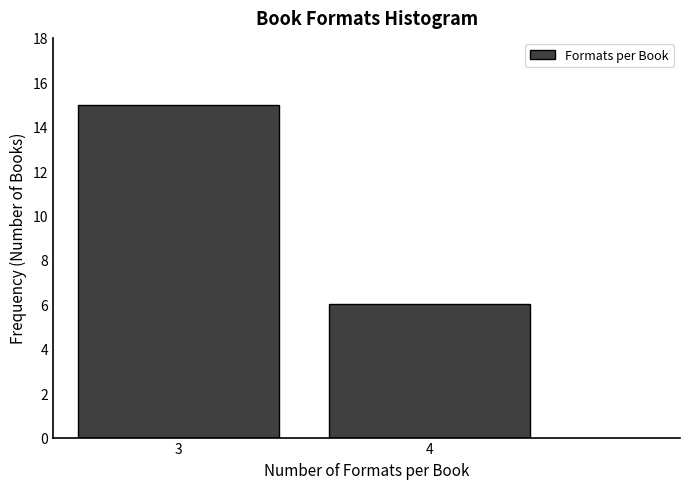

Reading right to left, what are all the values shown in this chart?

4=6	3=15